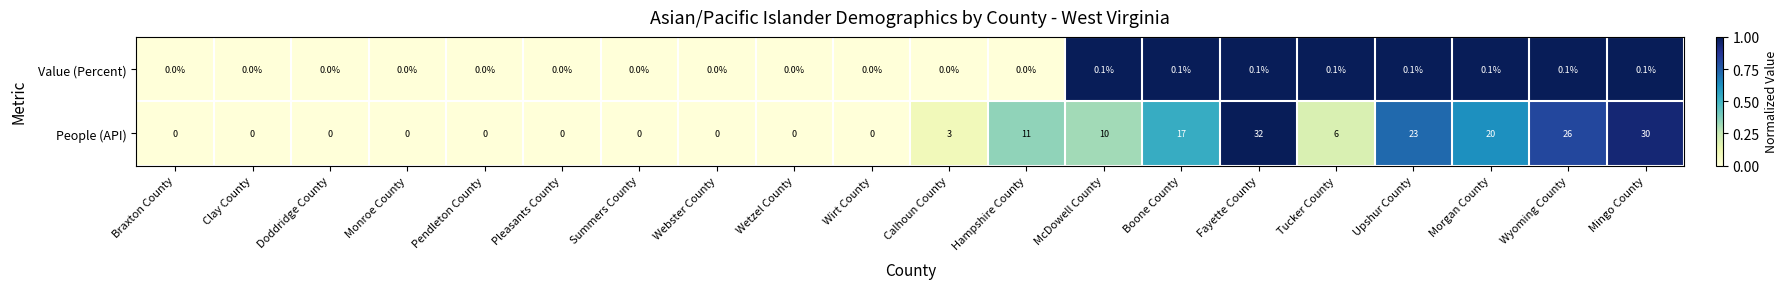

Which series has the largest total across all categories?

People (API)